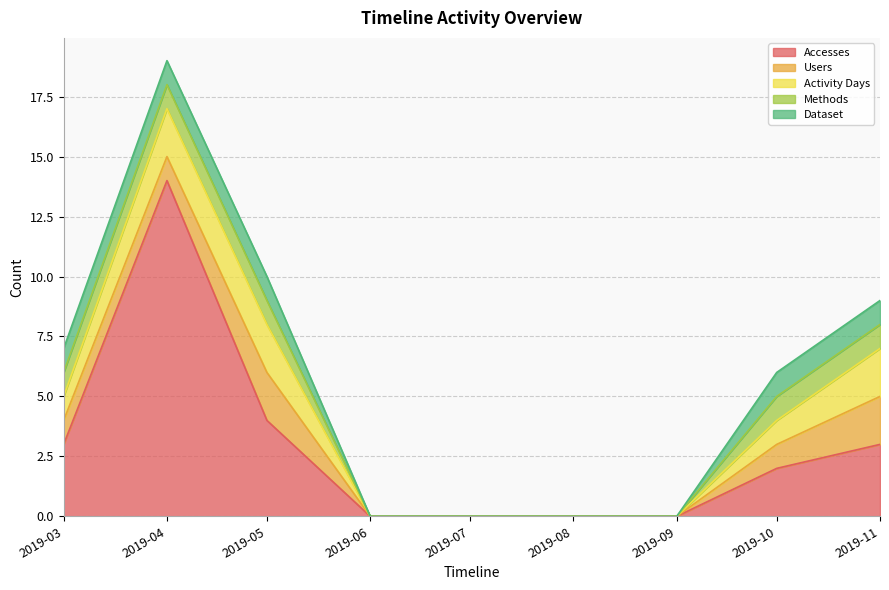

Which series has the largest total across all categories?

Accesses